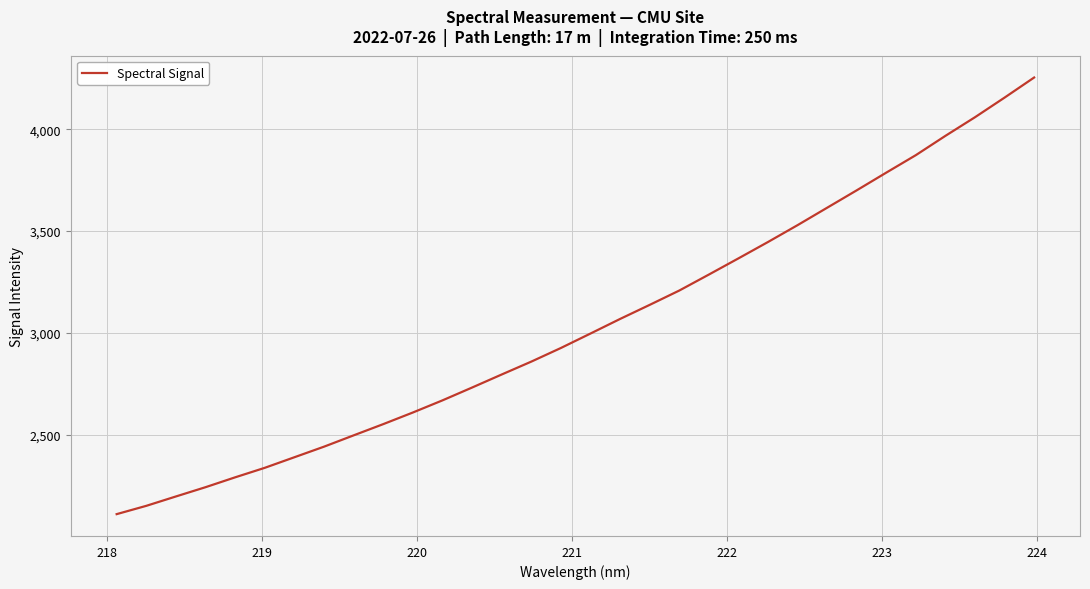

What is the smallest value displayed?

2110.2